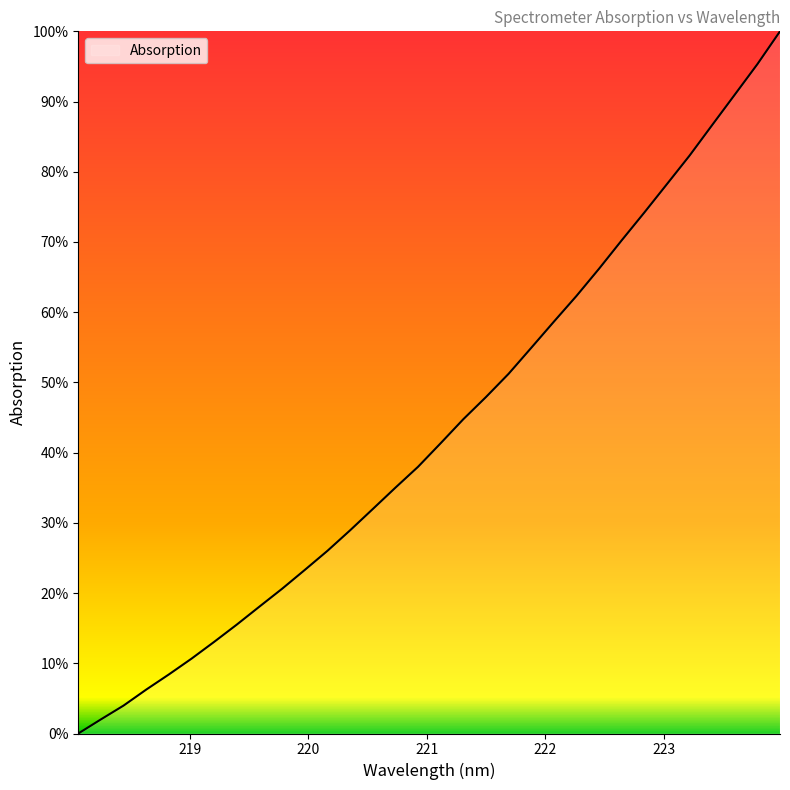

What is the difference between the maximum and minimum values?

100.0